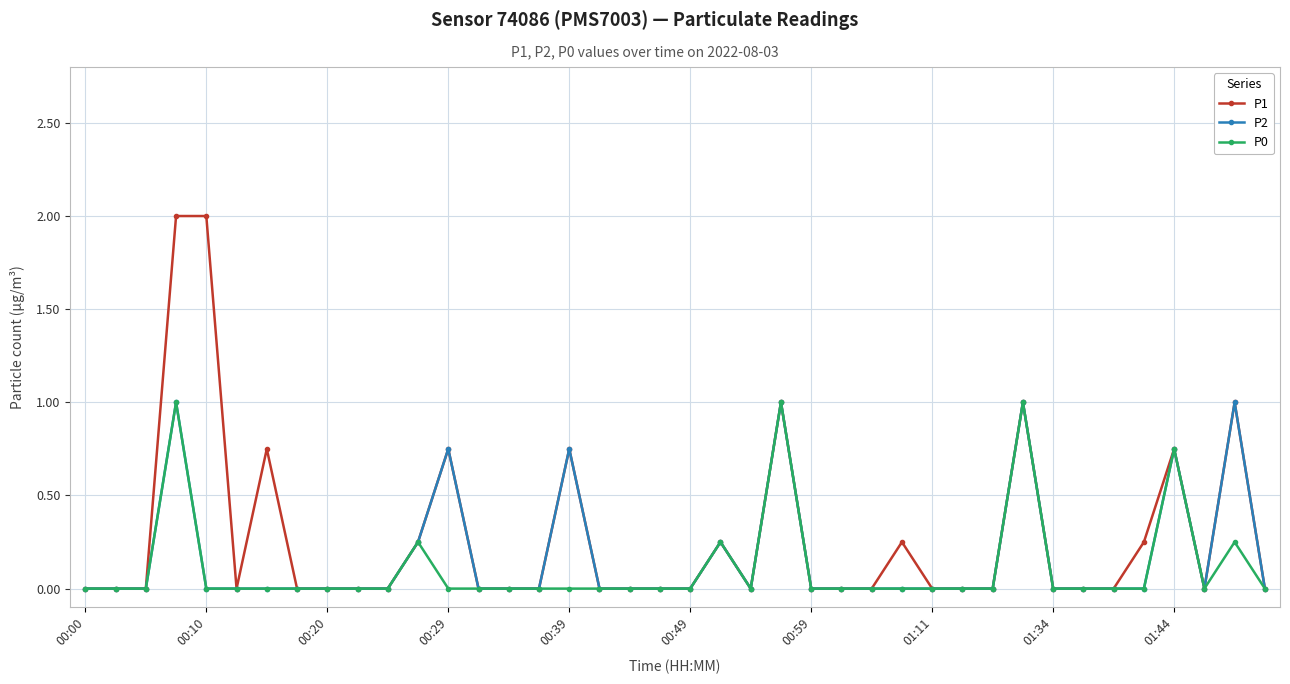

True or false: P2 has more than 0 interior local peaks.

True